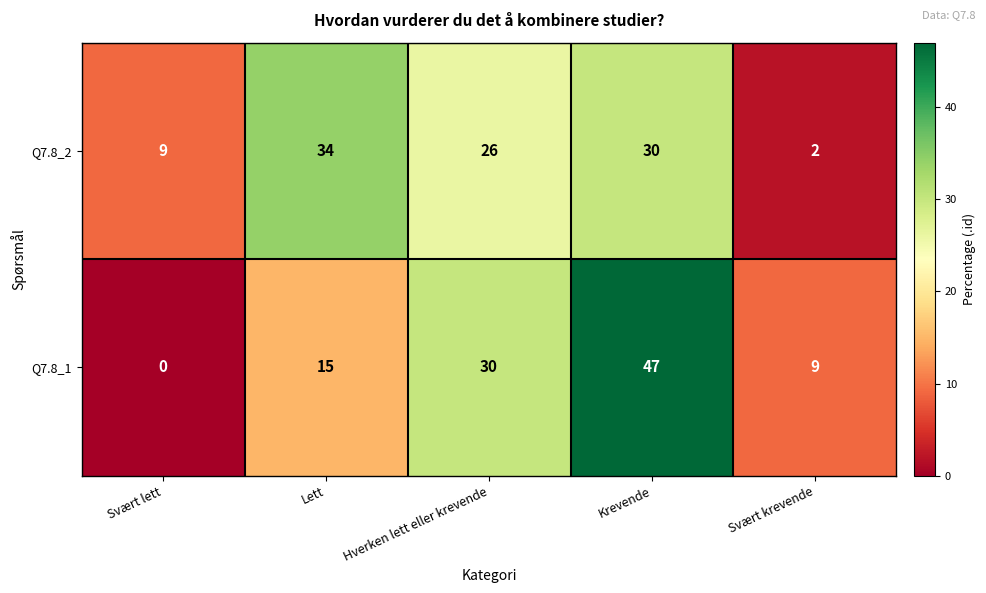

True or false: Q7.8_1 has a value of 15 at Svært lett.

False